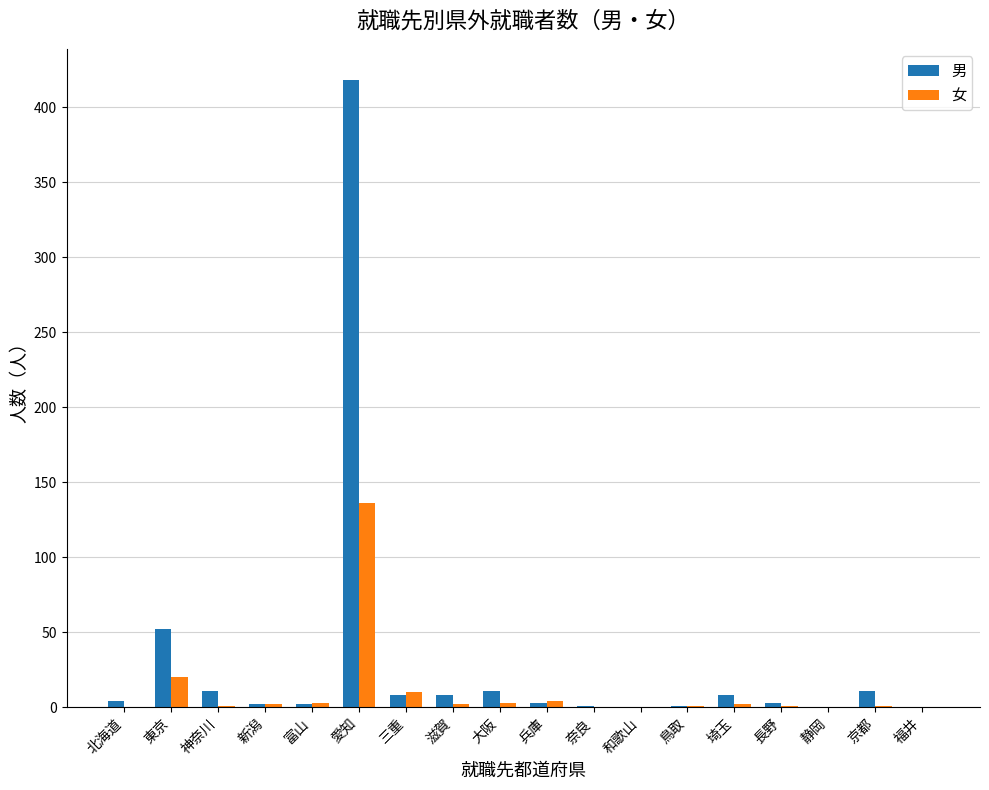

Which category has the highest value across all series?

愛知